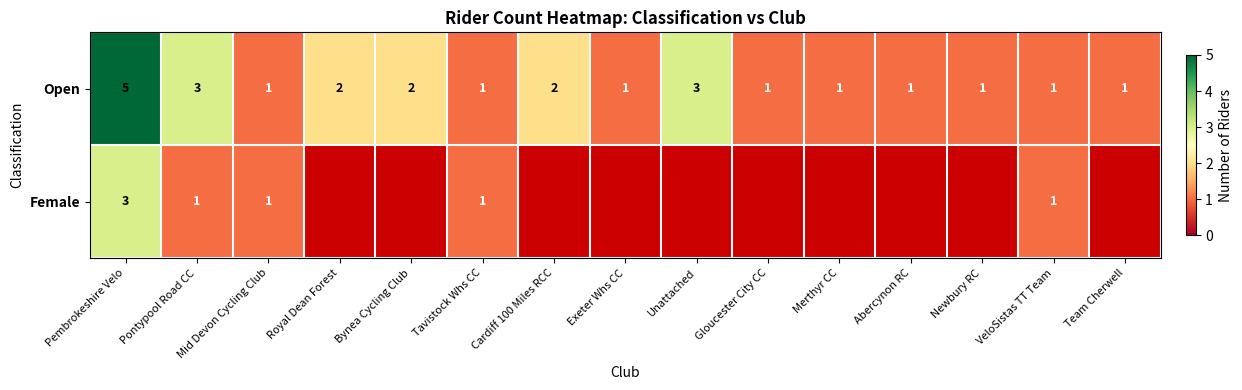

What is the difference between the maximum and second lowest values in the Open series?

4